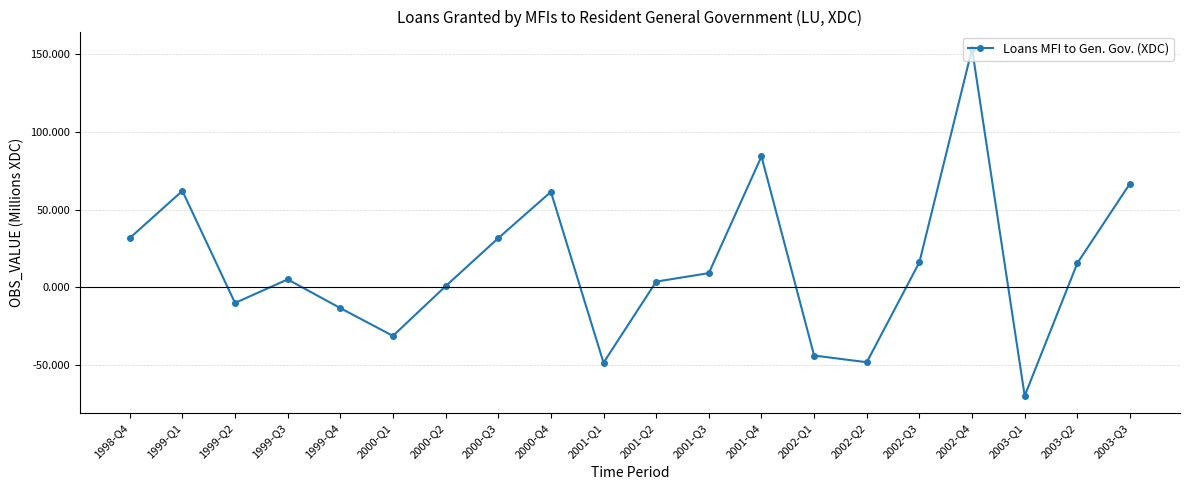

The value at 1999-Q4 is -13.5. True or false?

True